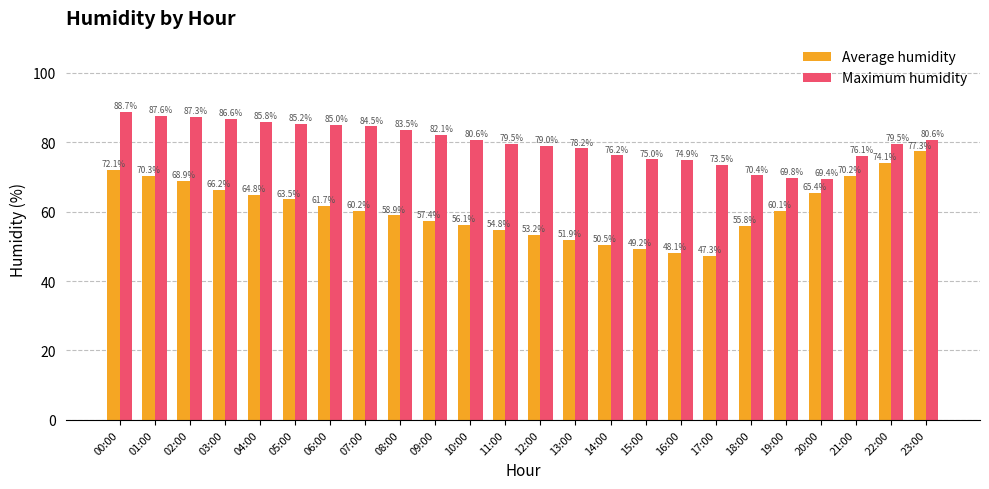

List the series in order of their peak value, lowest first.

Average humidity, Maximum humidity